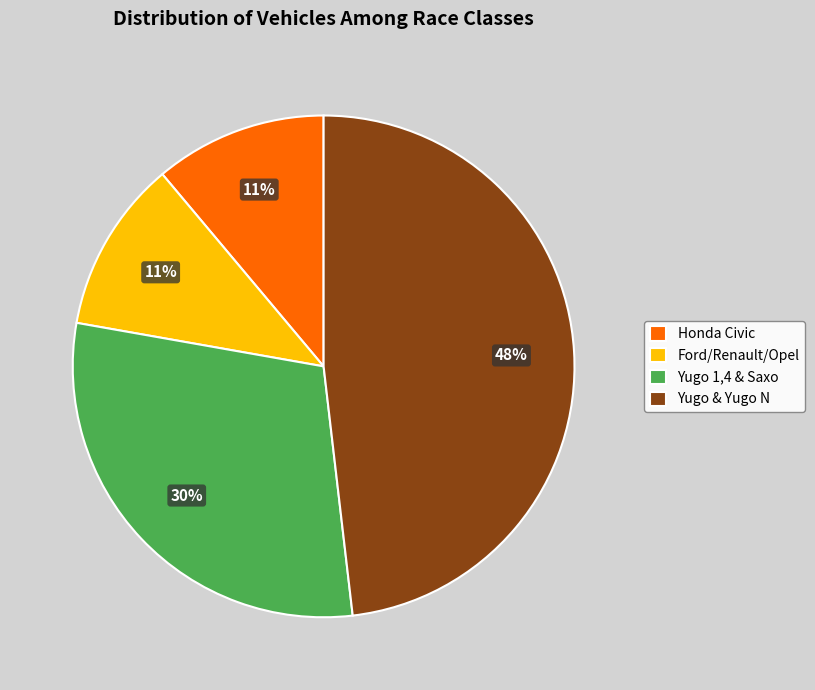

To the nearest percent, what is the difference between the largest and smallest slice percentages?

37%